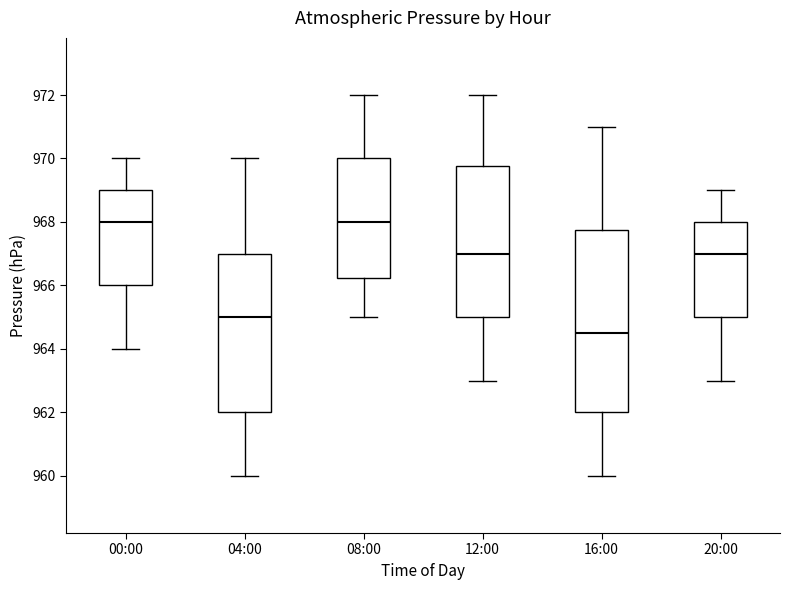

Comparing the boxes themselves (not the whiskers), which one is the tallest?

16:00